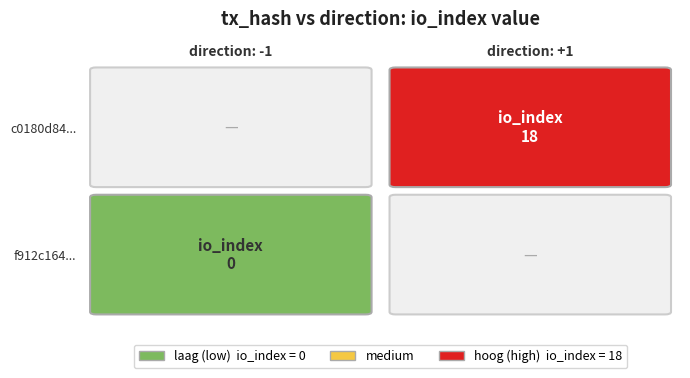

Is the value of f912c164... at io_index greater than the value of c0180d84... at io_index?

No